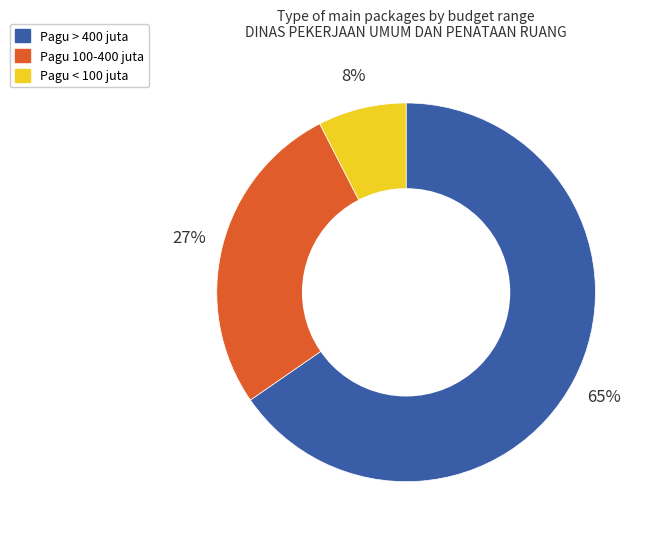

Is there any slice that represents more than half of the pie?

Yes